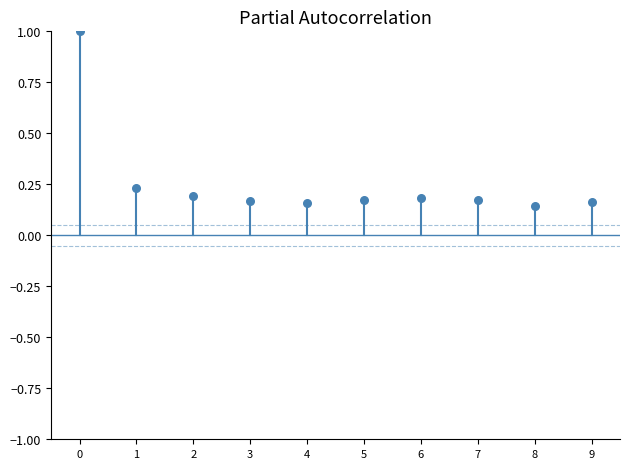

What is the range of Y values (max minus min)?

0.9